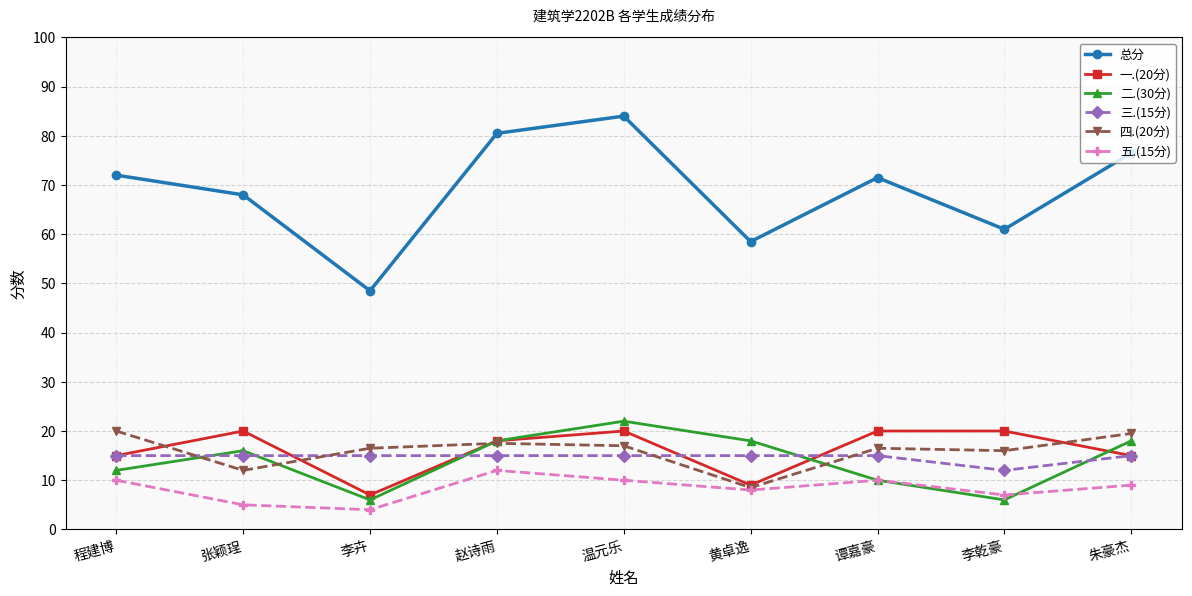

Which series ends up on top after the final intersection of 二.(30分) and 三.(15分)?

二.(30分)